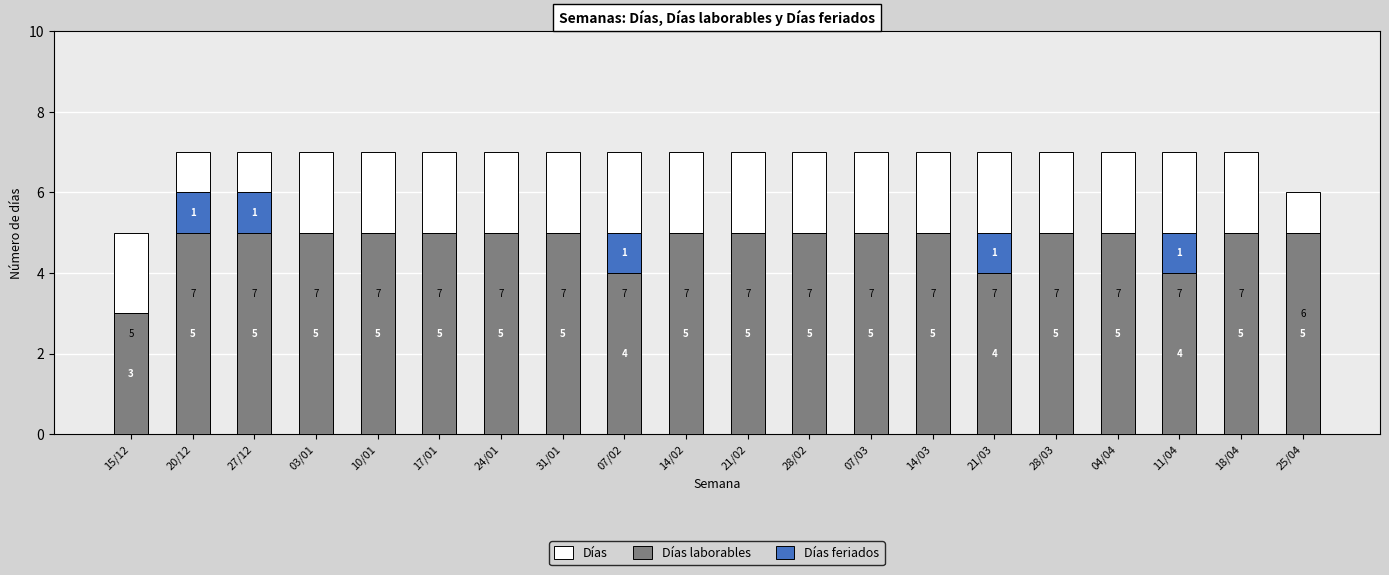

Reading left to right, what are all the values shown in this chart?

Días: 5	7	7	7	7	7	7	7	7	7	7	7	7	7	7	7	7	7	7	6
Días laborables: 3	5	5	5	5	5	5	5	4	5	5	5	5	5	4	5	5	4	5	5
Días feriados: 0	1	1	0	0	0	0	0	1	0	0	0	0	0	1	0	0	1	0	0